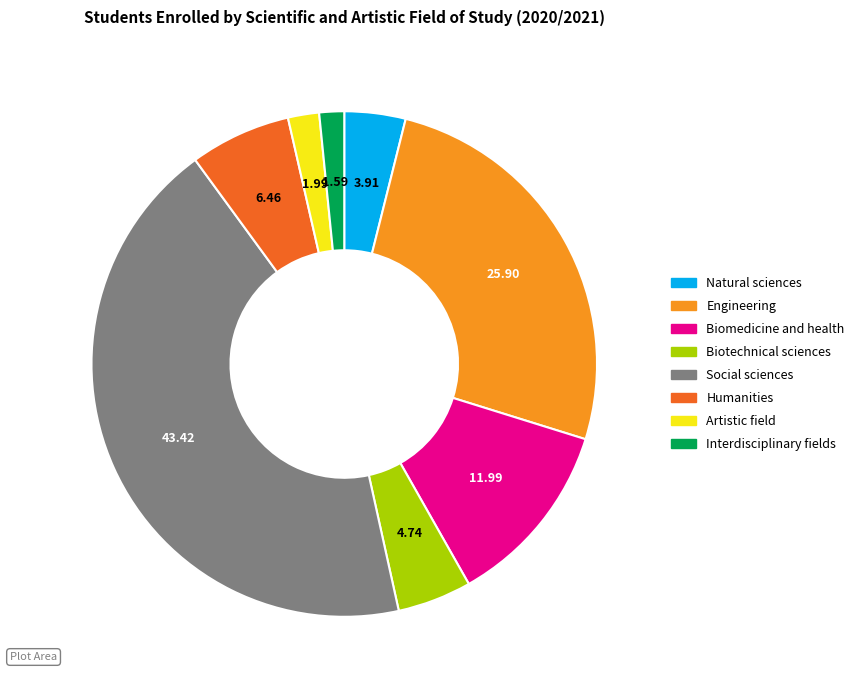

What is the ratio of the value at Interdisciplinary fields to the value at Artistic field?

0.8